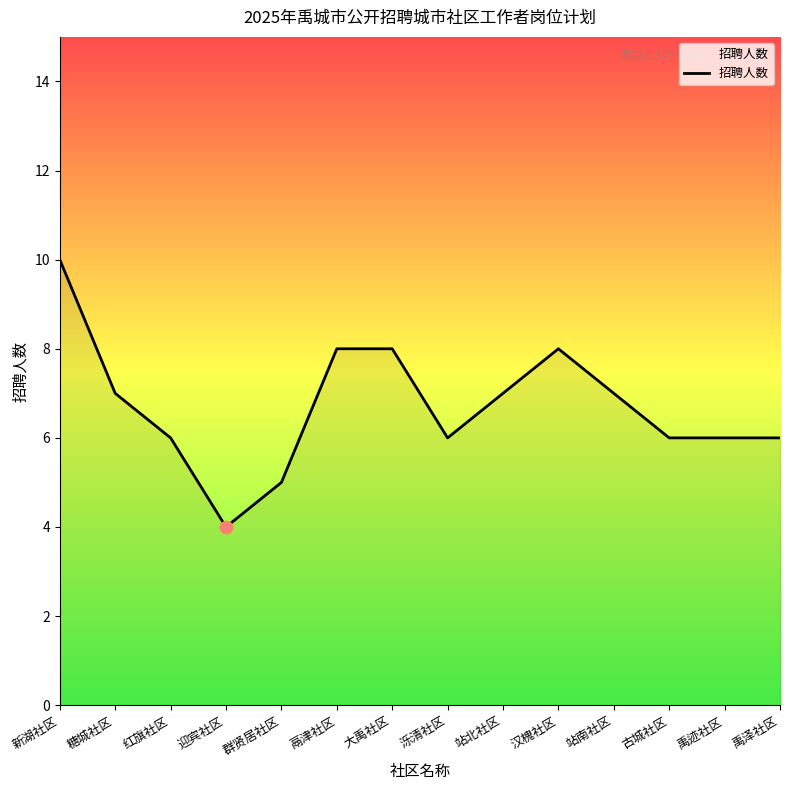

Between 站北社区 and 红旗社区, which is larger?

站北社区